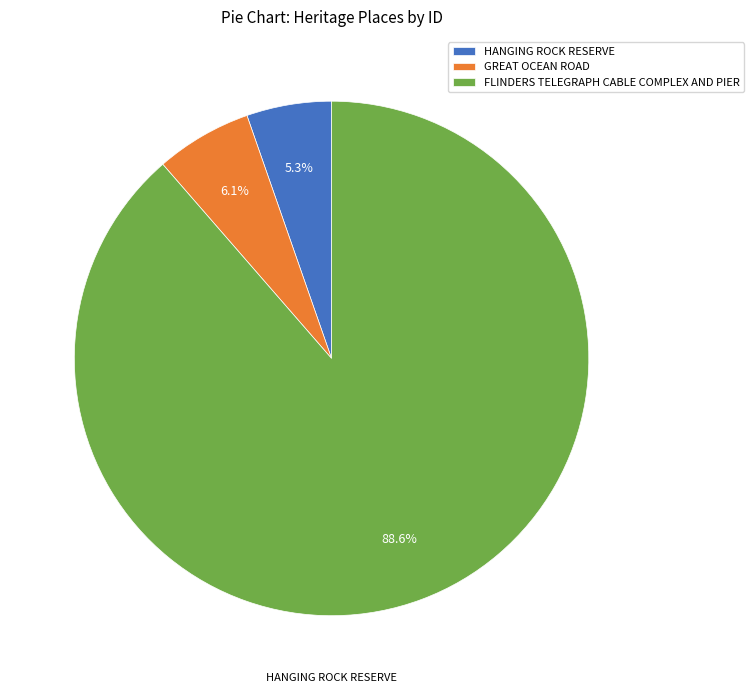

What is the total percentage of GREAT OCEAN ROAD and HANGING ROCK RESERVE?

11.4%